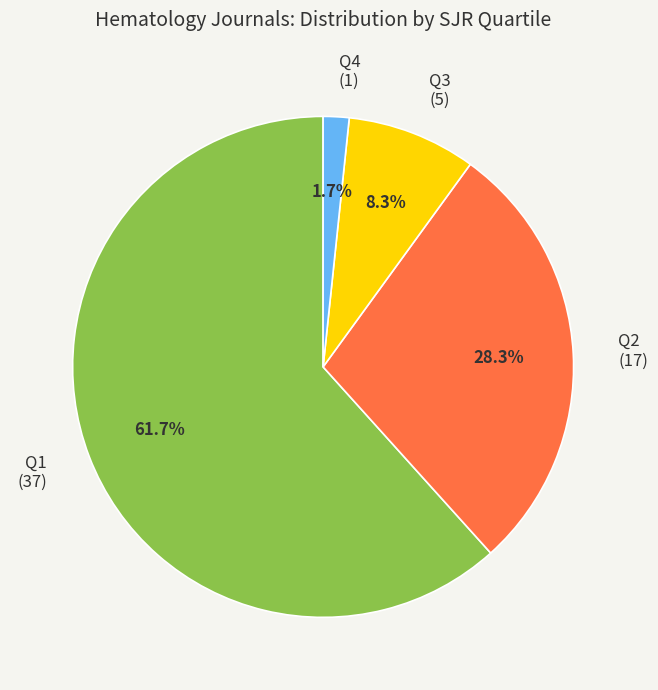

Which category accounts for the majority?

Q1